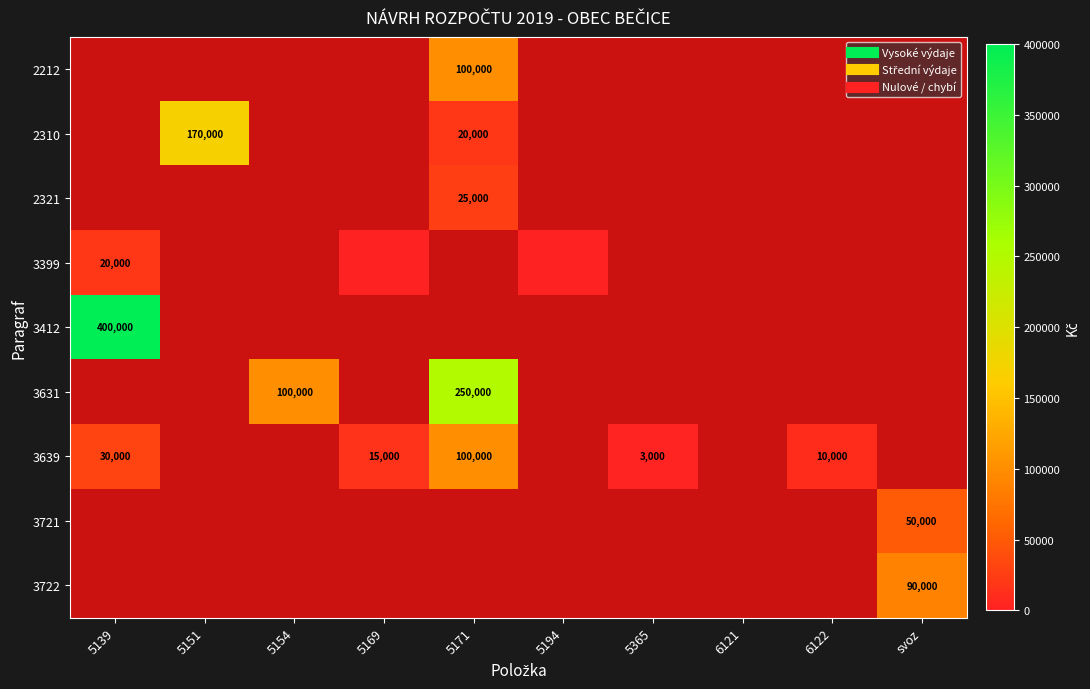

Which category has the highest value in the 3639 series?

5171